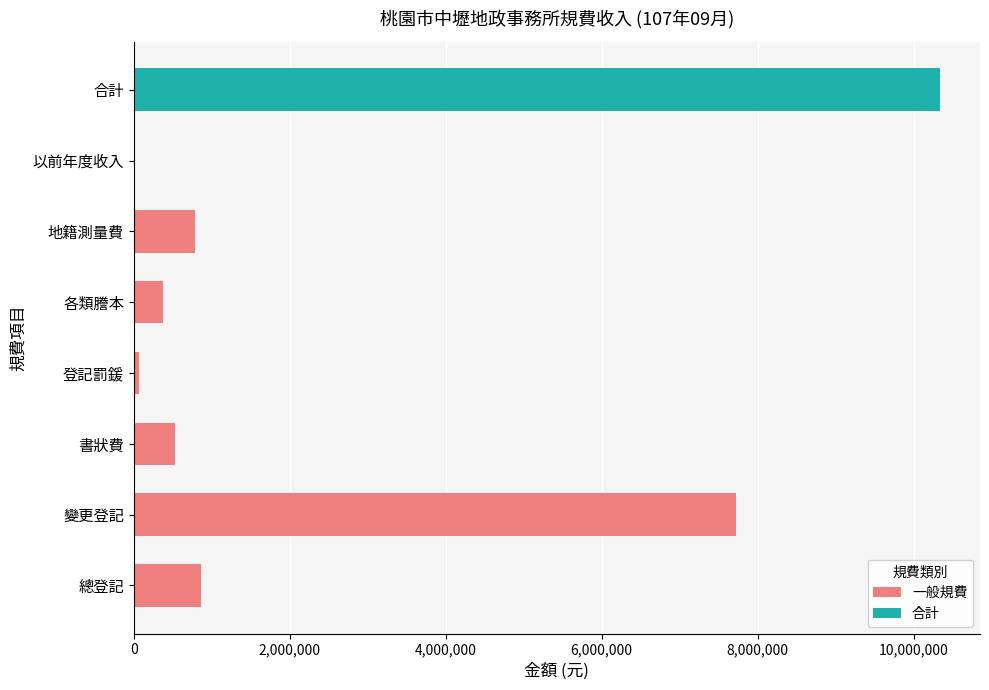

What is the sum of the 一般規費 values at 地籍測量費 and 變更登記?

8502280